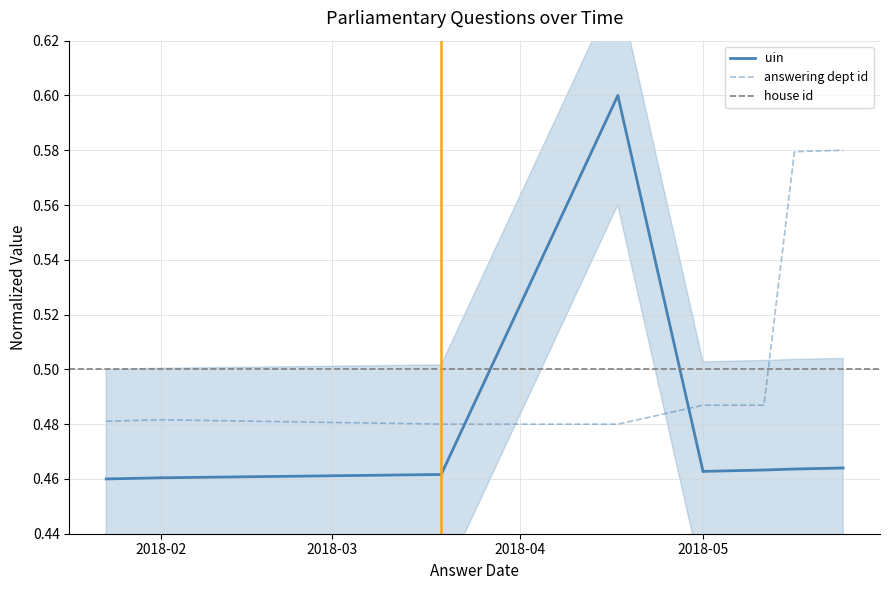

The value of uin at 2018-05 is 0.2. True or false?

False